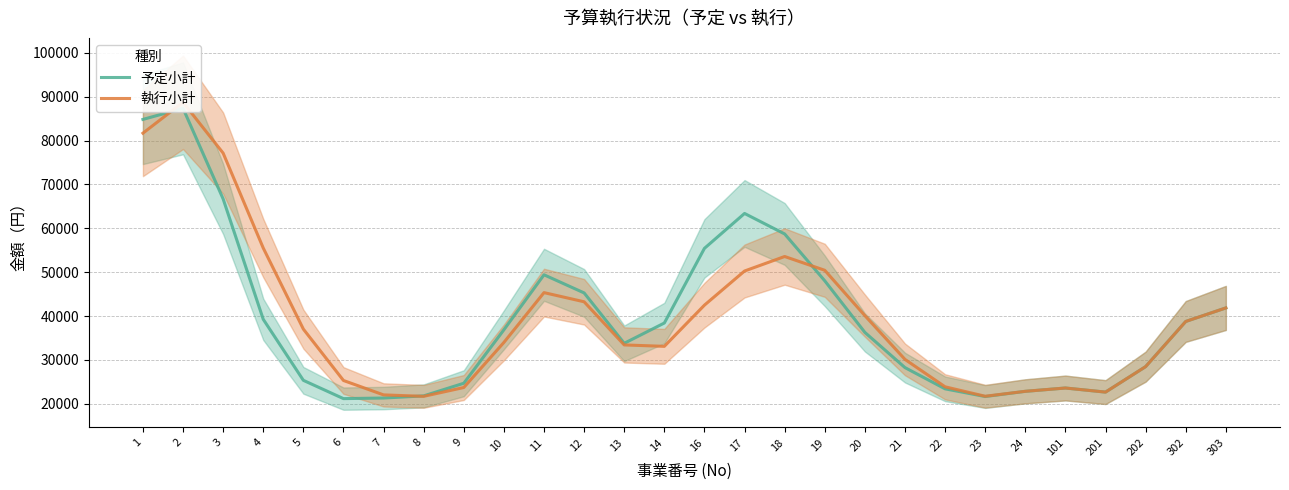

What is the minimum value shown in the chart?

21171.0